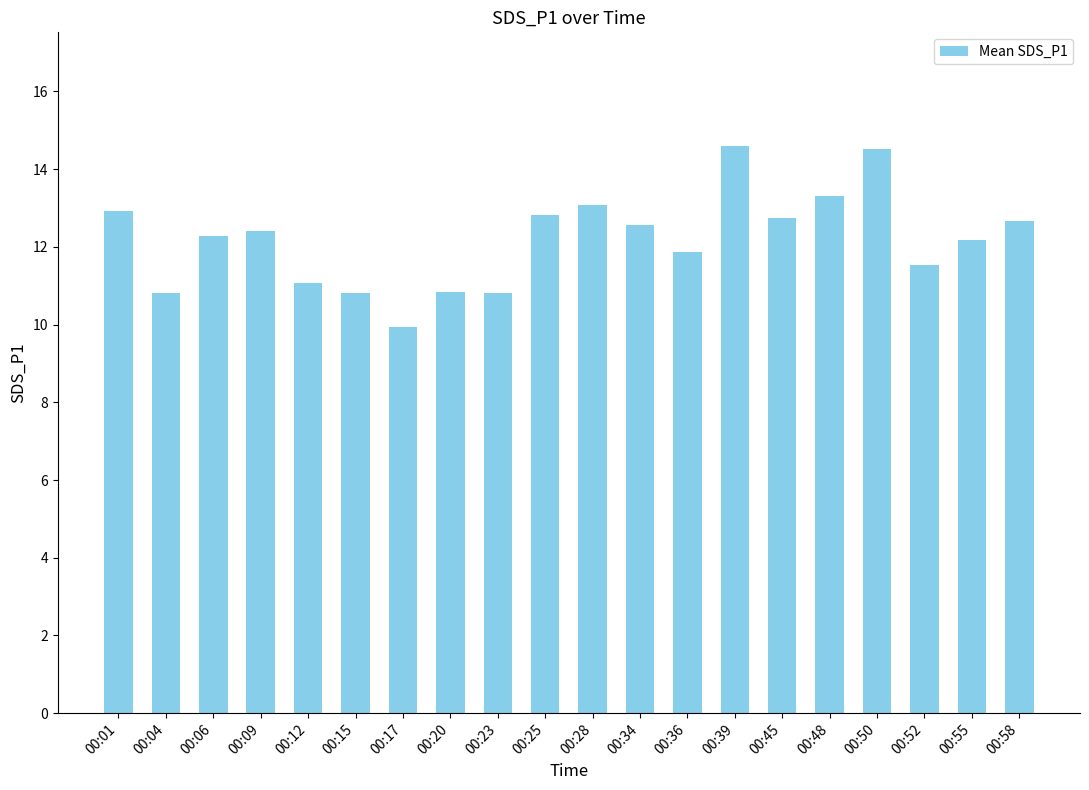

What is the value of the 17th bar from the left?

14.5